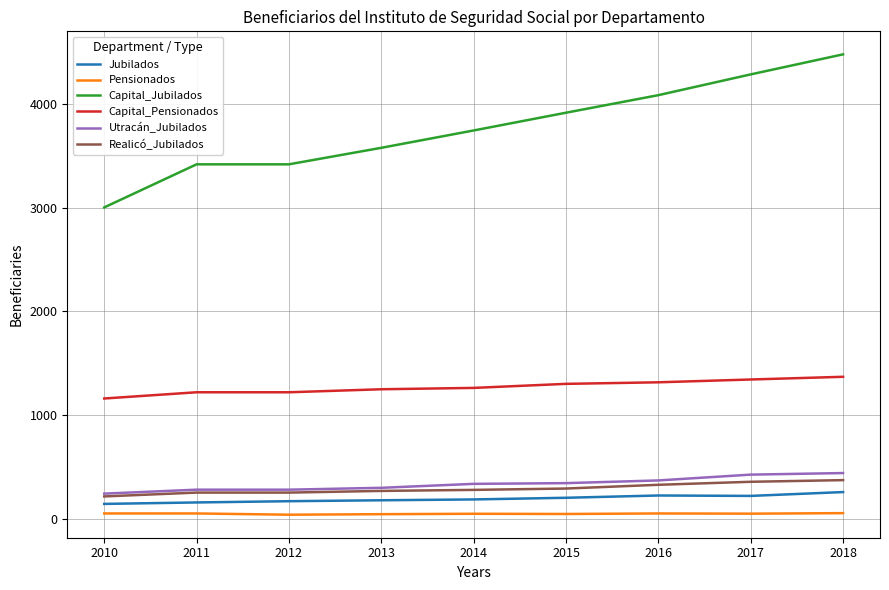

Where does the Pensionados series first go above 53?

2010